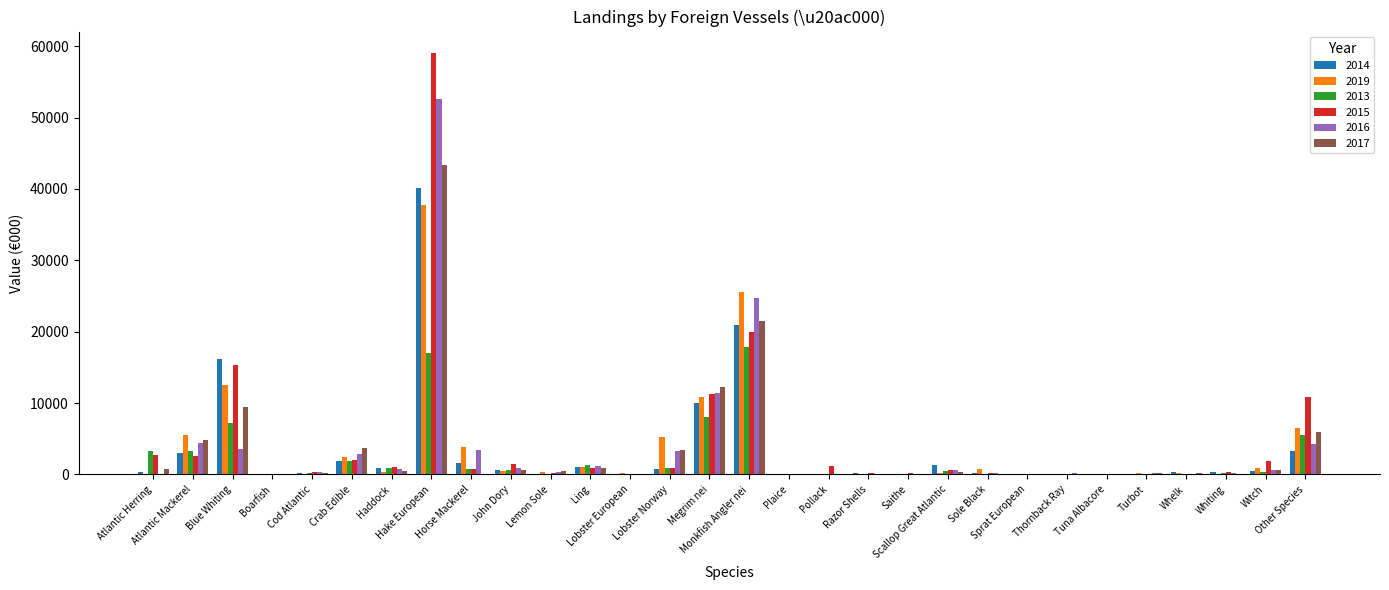

What is the maximum value shown in the chart?

59087